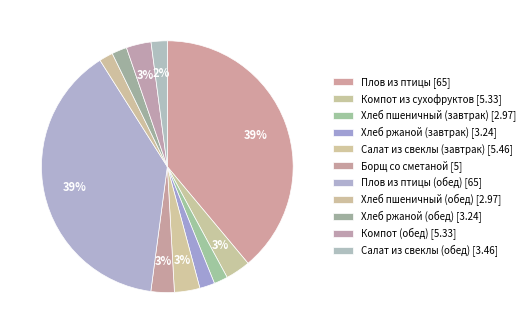

To the nearest percent, what is the average slice percentage?

9%